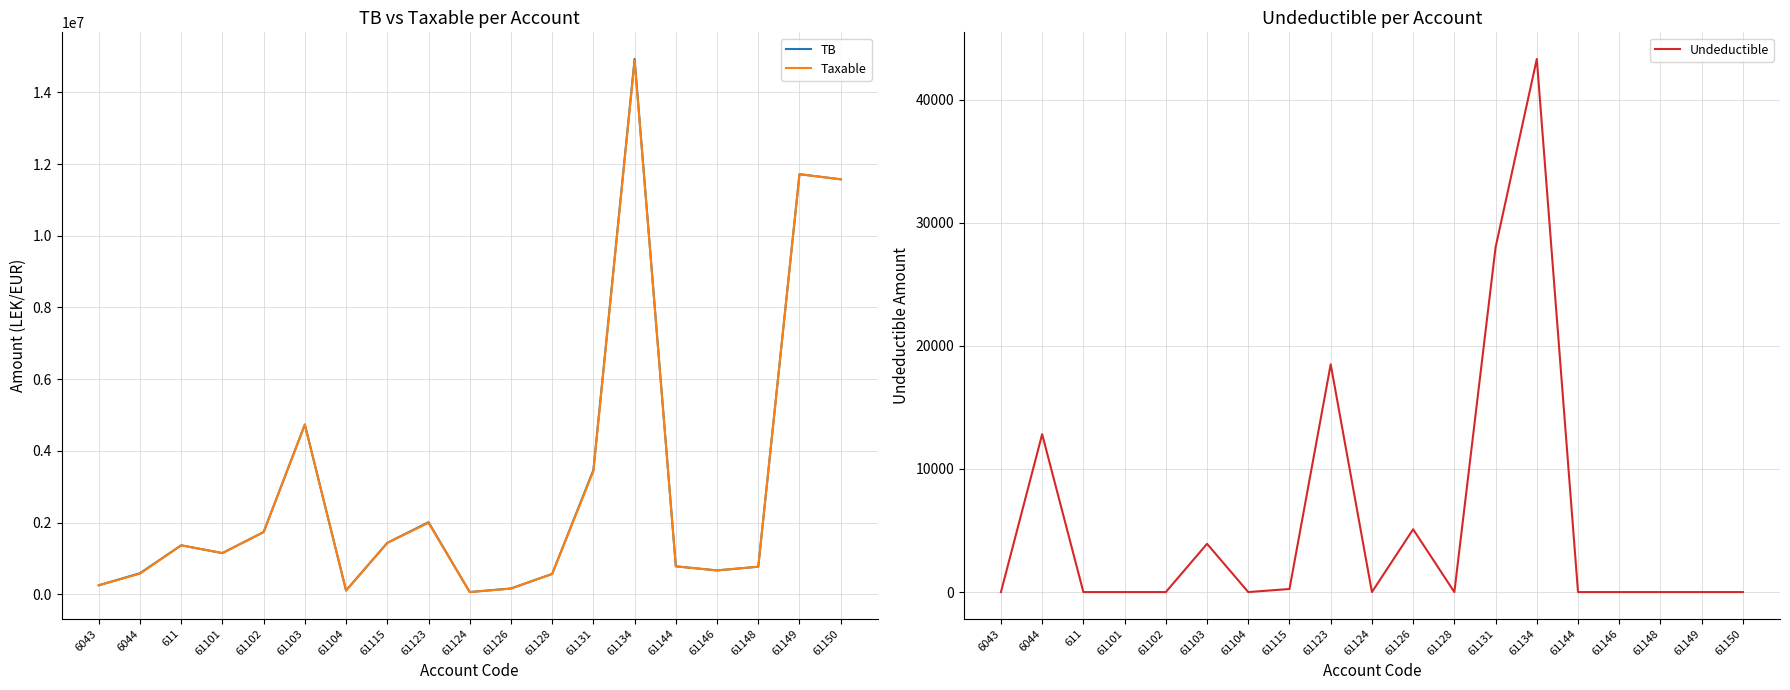

Which series has the widest spread of values?

TB